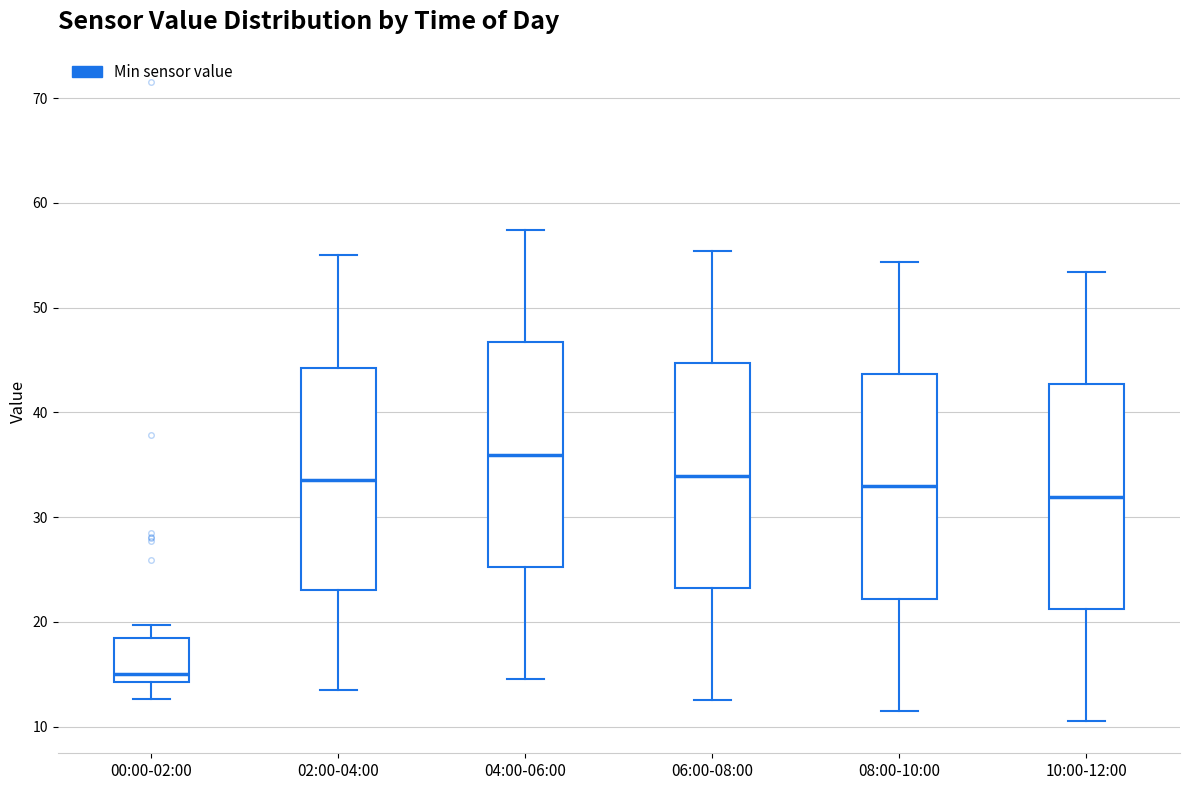

Which box has the lowest median line?

00:00-02:00